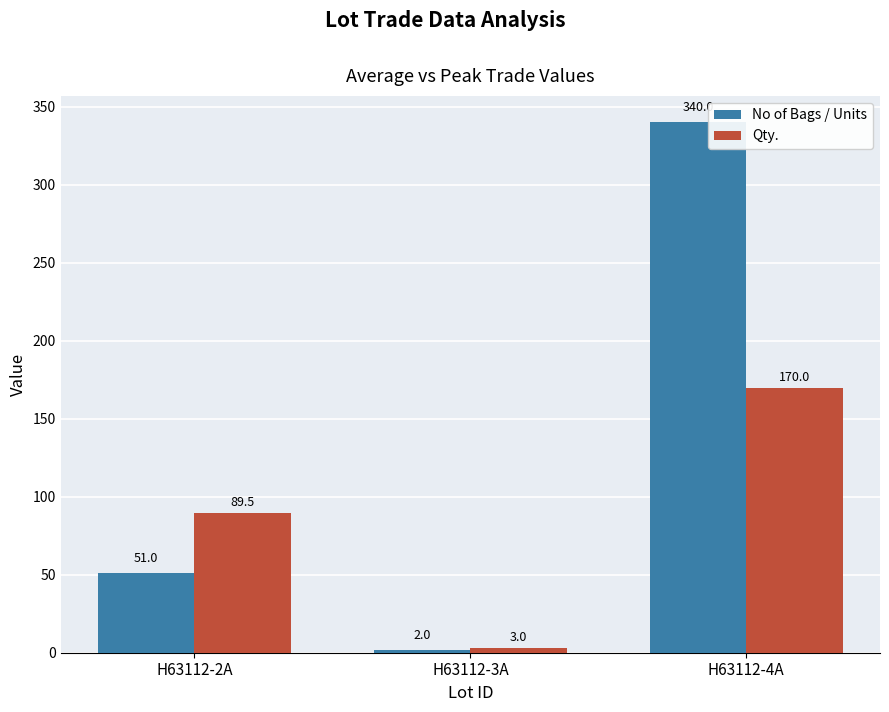

Which series has the largest total across all categories?

No of Bags / Units